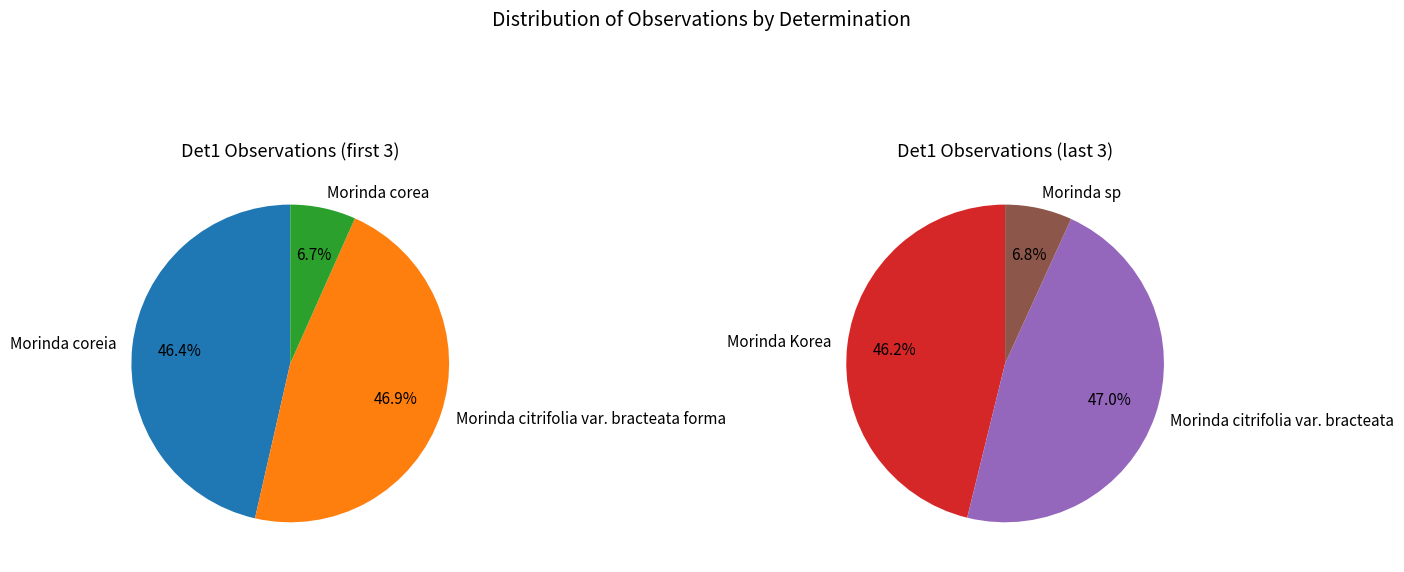

True or false: Morinda coreia accounts for 37% of the total.

False